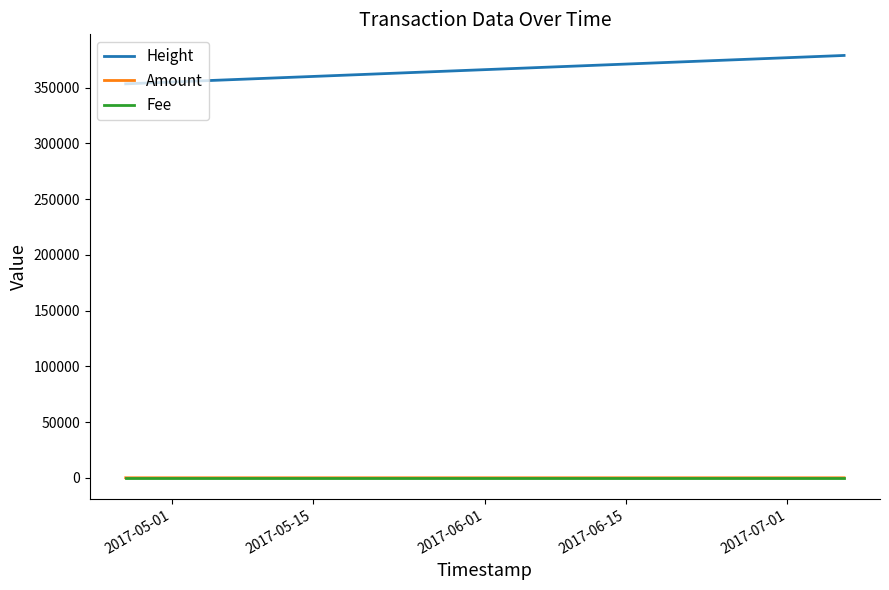

Is the value of Amount at 2017-05-15 greater than the value of Fee at 2017-06-15?

No